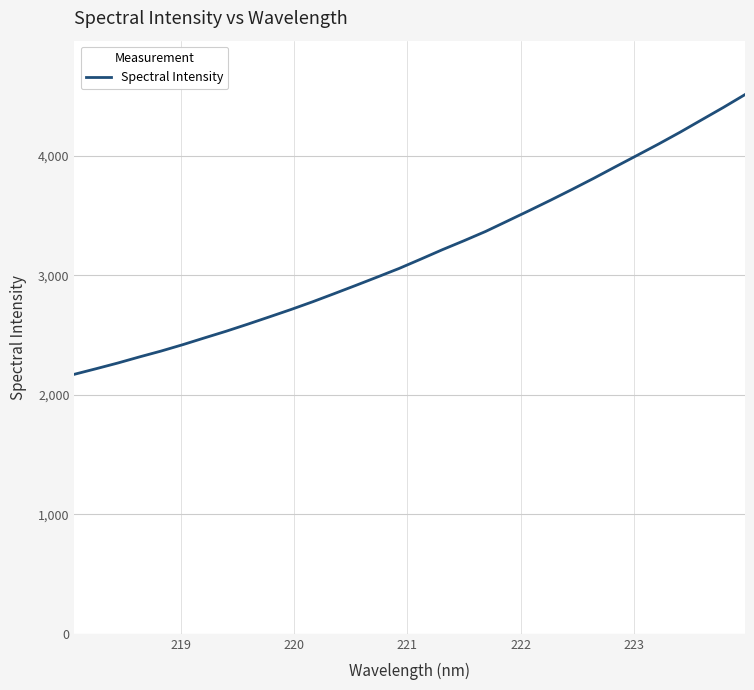

What is the greatest value displayed?

4510.2